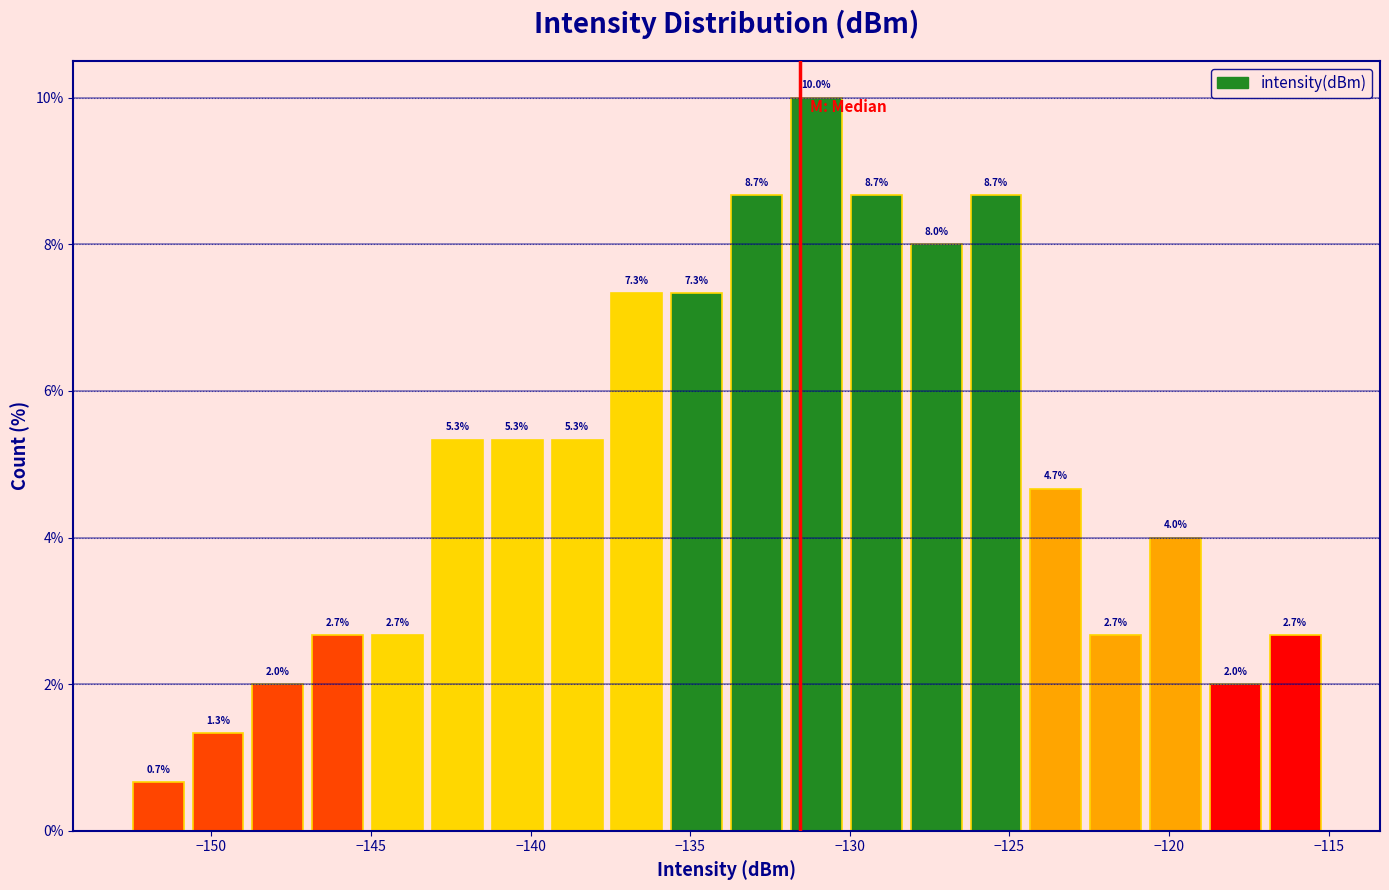

Around what value on the x-axis is the tallest bar? Give the approximate position of its centre, as read against the axis.

-131.0